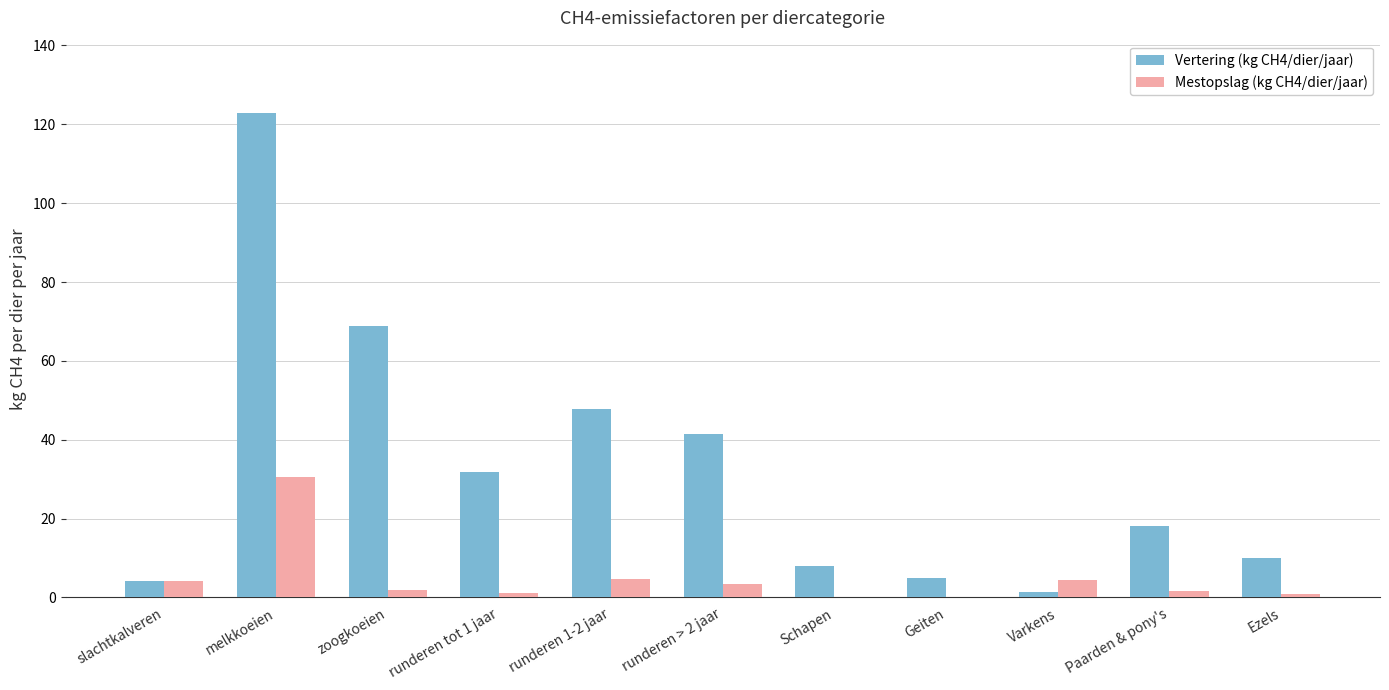

What is the sum of all Vertering (kg CH4/dier/jaar) values?

359.4